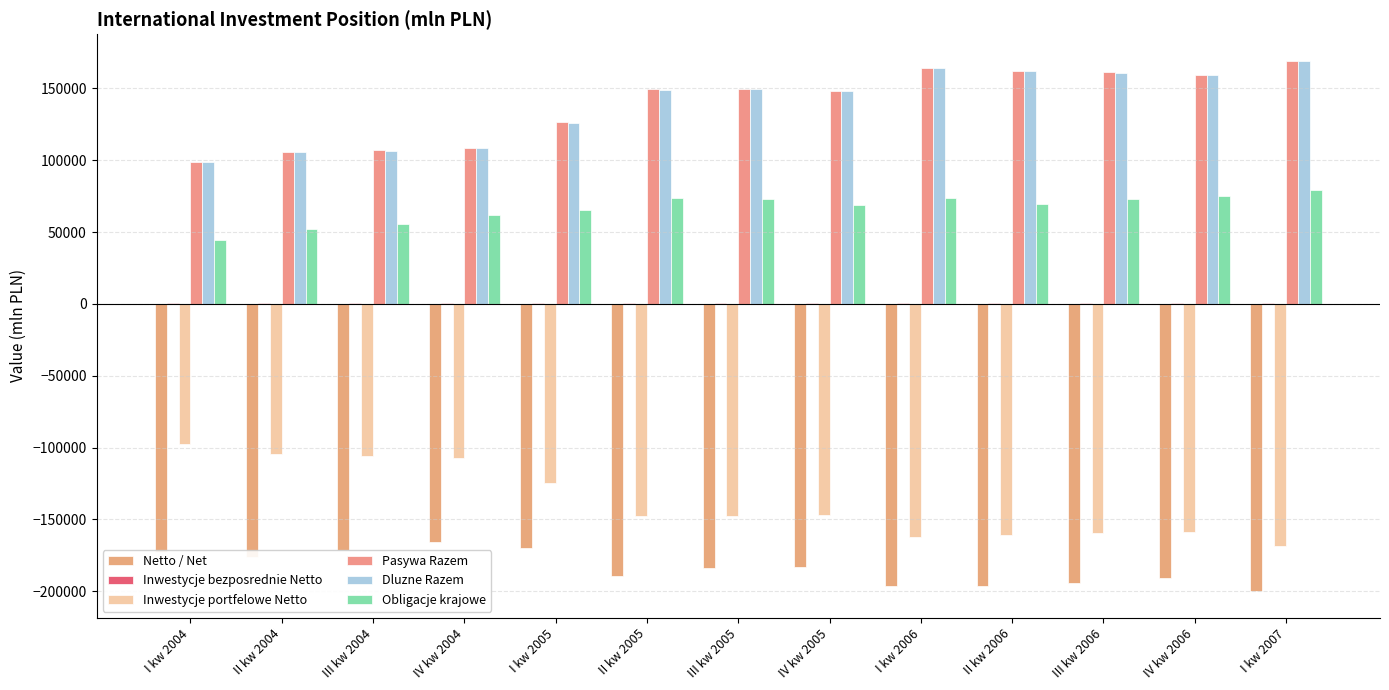

Reading left to right, list all the values displayed in this chart.

Netto / Net: I kw 2004=-172592	II kw 2004=-176118	III kw 2004=-171220	IV kw 2004=-165628	I kw 2005=-169876	II kw 2005=-189363	III kw 2005=-184111	IV kw 2005=-183267	I kw 2006=-196733	II kw 2006=-196472	III kw 2006=-194557	IV kw 2006=-190648	I kw 2007=-200071
Inwestycje bezposrednie Netto: I kw 2004=898	II kw 2004=864	III kw 2004=825	IV kw 2004=733	I kw 2005=756	II kw 2005=780	III kw 2005=758	IV kw 2005=761	I kw 2006=765	II kw 2006=764	III kw 2006=754	IV kw 2006=715	I kw 2007=718
Inwestycje portfelowe Netto: I kw 2004=-97291	II kw 2004=-104298	III kw 2004=-105696	IV kw 2004=-107183	I kw 2005=-124787	II kw 2005=-147954	III kw 2005=-147969	IV kw 2005=-146801	I kw 2006=-162633	II kw 2006=-160650	III kw 2006=-159458	IV kw 2006=-158648	I kw 2007=-168533
Pasywa Razem: I kw 2004=99015	II kw 2004=105837	III kw 2004=107307	IV kw 2004=108575	I kw 2005=126300	II kw 2005=149787	III kw 2005=149659	IV kw 2005=148529	I kw 2006=164207	II kw 2006=162187	III kw 2006=161115	IV kw 2006=159423	I kw 2007=169317
Dluzne Razem: I kw 2004=98922	II kw 2004=105629	III kw 2004=106528	IV kw 2004=108307	I kw 2005=125819	II kw 2005=149241	III kw 2005=149365	IV kw 2005=148255	I kw 2006=164134	II kw 2006=162126	III kw 2006=161077	IV kw 2006=159416	I kw 2007=169297
Obligacje krajowe: I kw 2004=44207	II kw 2004=52223	III kw 2004=55334	IV kw 2004=62203	I kw 2005=65164	II kw 2005=73542	III kw 2005=73341	IV kw 2005=68804	I kw 2006=73380	II kw 2006=69770	III kw 2006=73171	IV kw 2006=75211	I kw 2007=79060